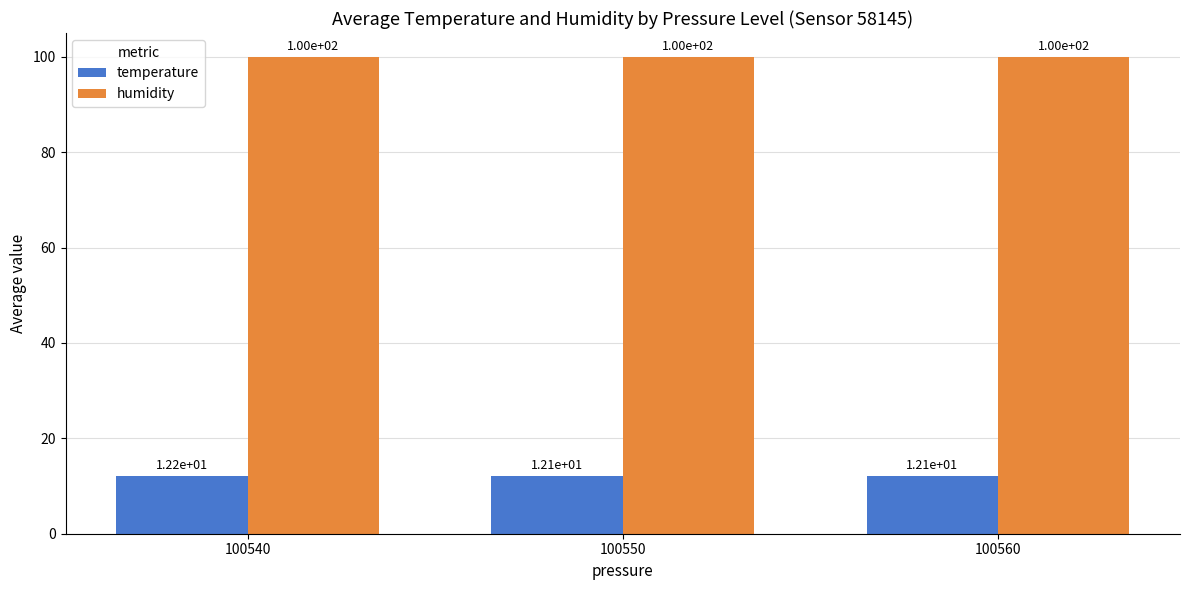

Reading left to right, transcribe all the data shown in this chart.

temperature: 12.2	12.1	12.1
humidity: 100.0	100.0	100.0